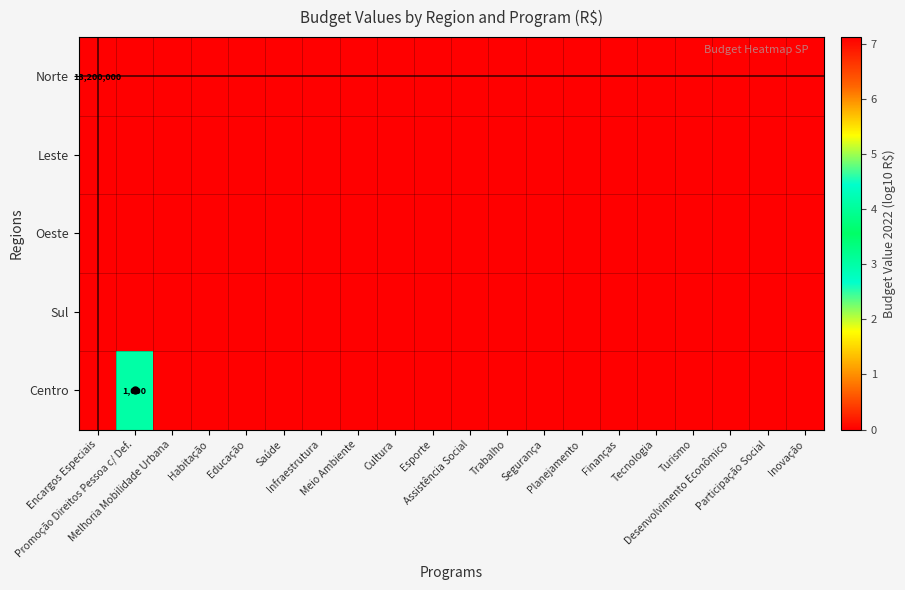

How many values in Centro are above zero?

1